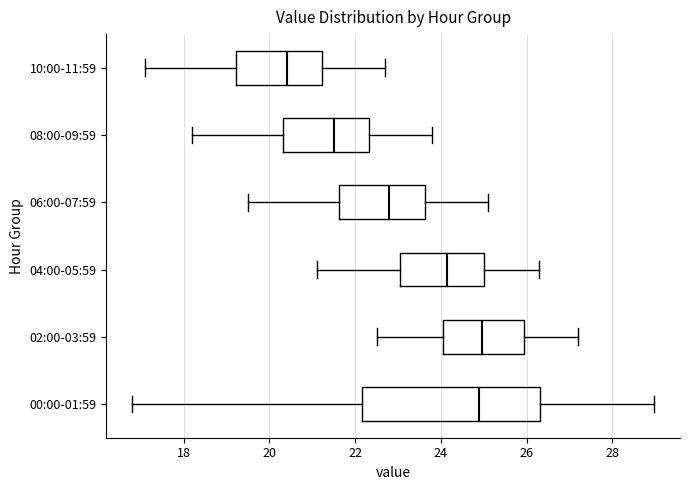

Reading bottom to top, read every box against the x-axis: the position of its median line, the range the box covers, and the ends of its whiskers. The values are not printed on the chart, so give them approximately, as read against the axis.

00:00-01:59: median 25.0, box 22.2 to 26.4, whiskers 16.8 to 29.0
02:00-03:59: median 25.0, box 24.0 to 26.0, whiskers 22.6 to 27.2
04:00-05:59: median 24.2, box 23.0 to 25.0, whiskers 21.2 to 26.4
06:00-07:59: median 22.8, box 21.6 to 23.6, whiskers 19.6 to 25.2
08:00-09:59: median 21.6, box 20.4 to 22.4, whiskers 18.2 to 23.8
10:00-11:59: median 20.4, box 19.2 to 21.2, whiskers 17.2 to 22.8